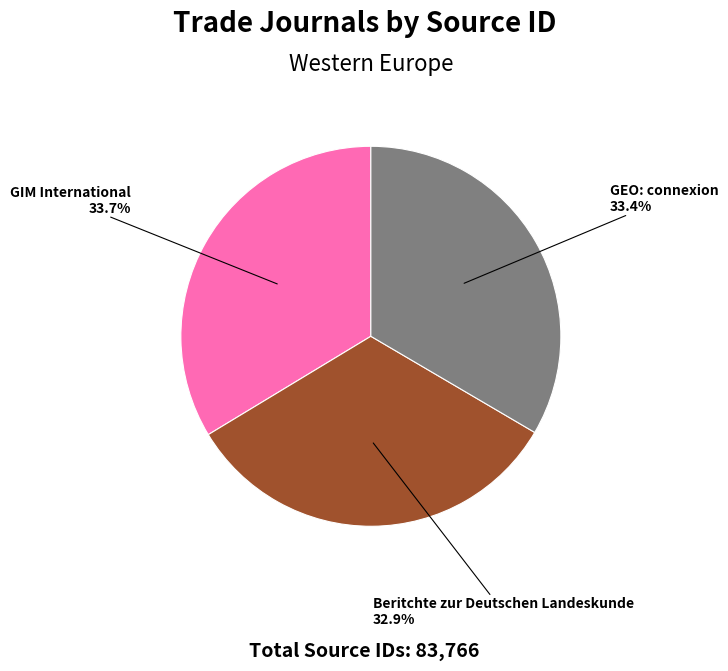

How many segments does this pie chart have?

3